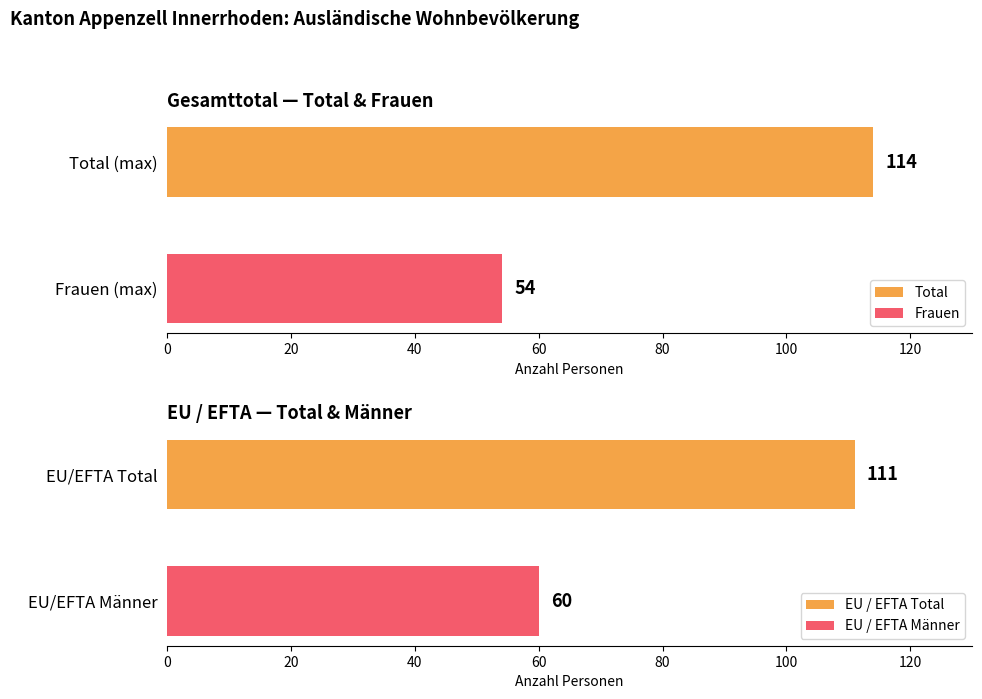

What is the lowest value of the Total series?

114